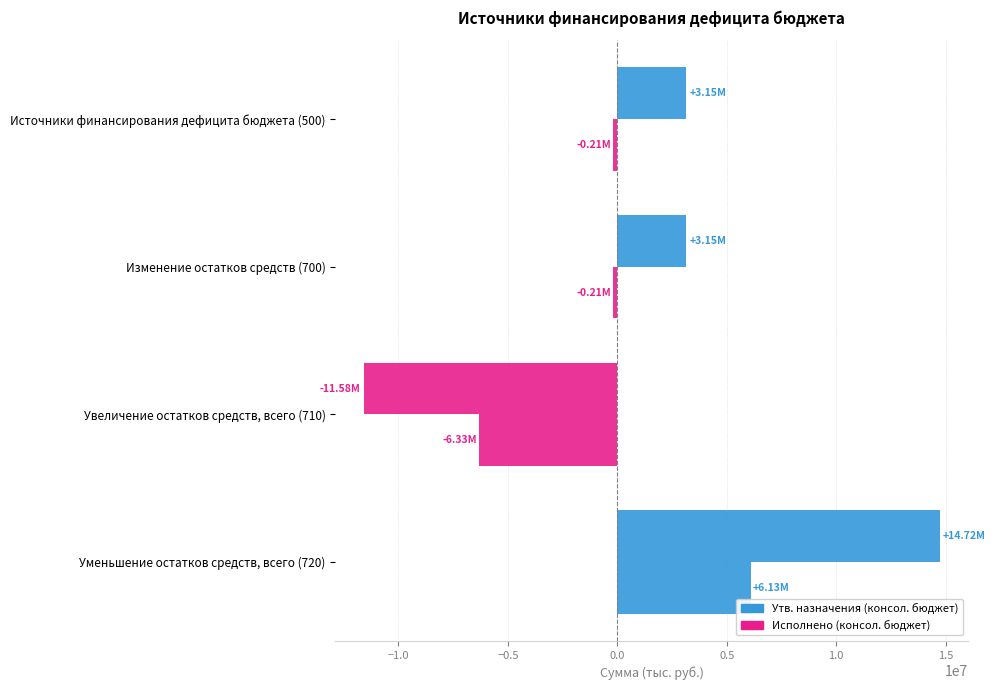

At how many categories does at least one series exceed 8437149?

1